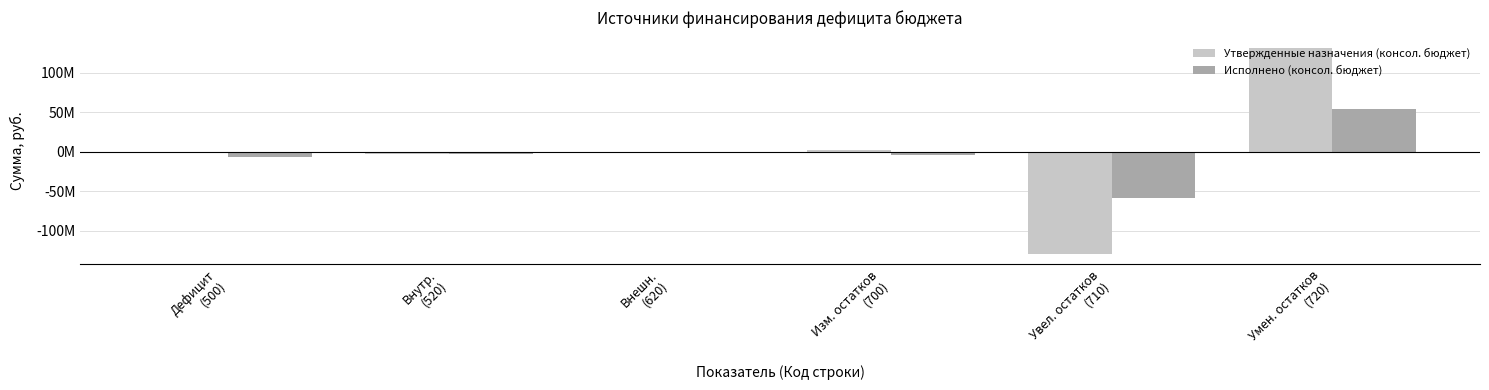

What is the spread (max minus min) of values at Умен. остатков
(720)?

77673644.3